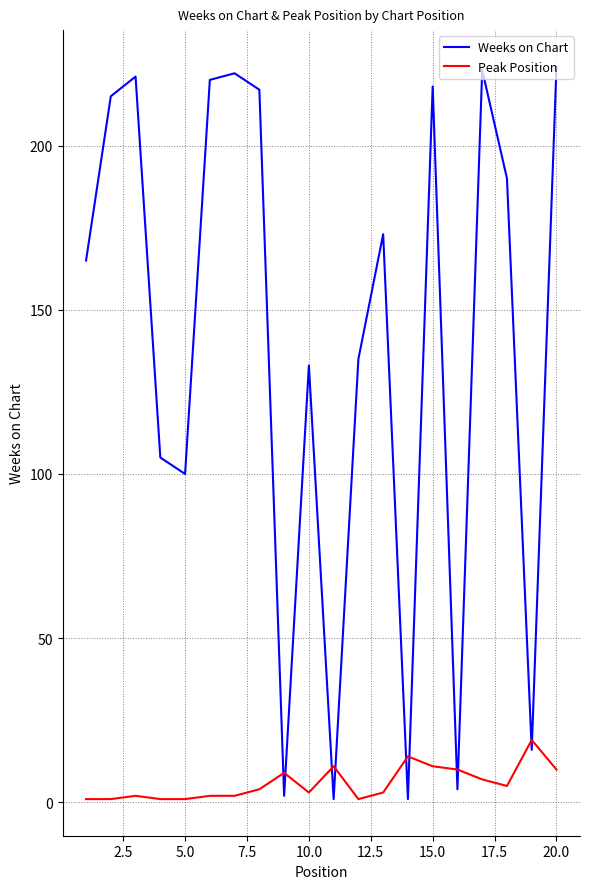

Which series has the largest total across all categories?

Weeks on Chart